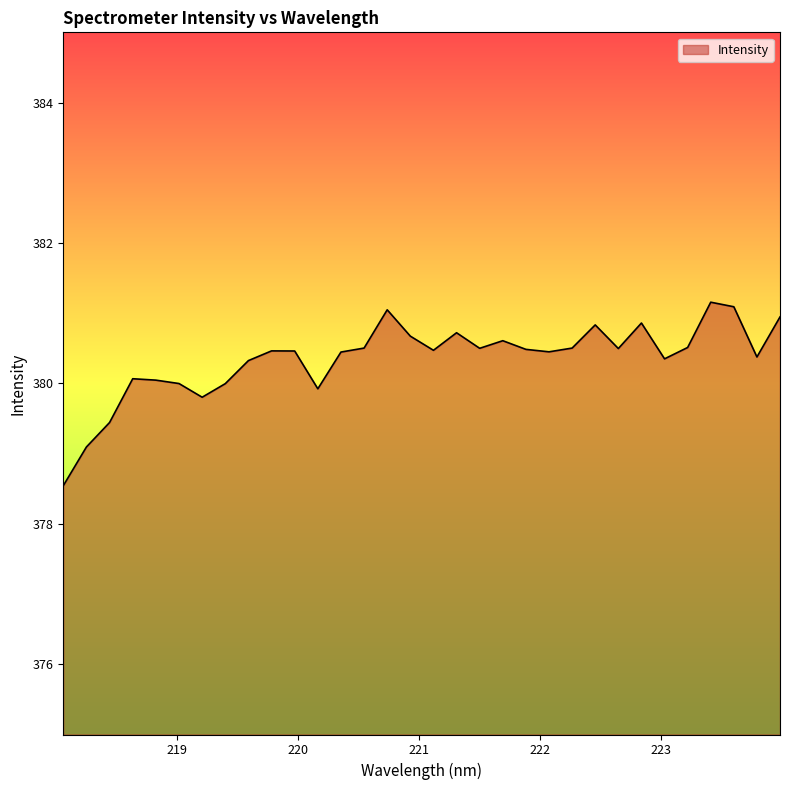

What is the greatest value displayed?

381.2